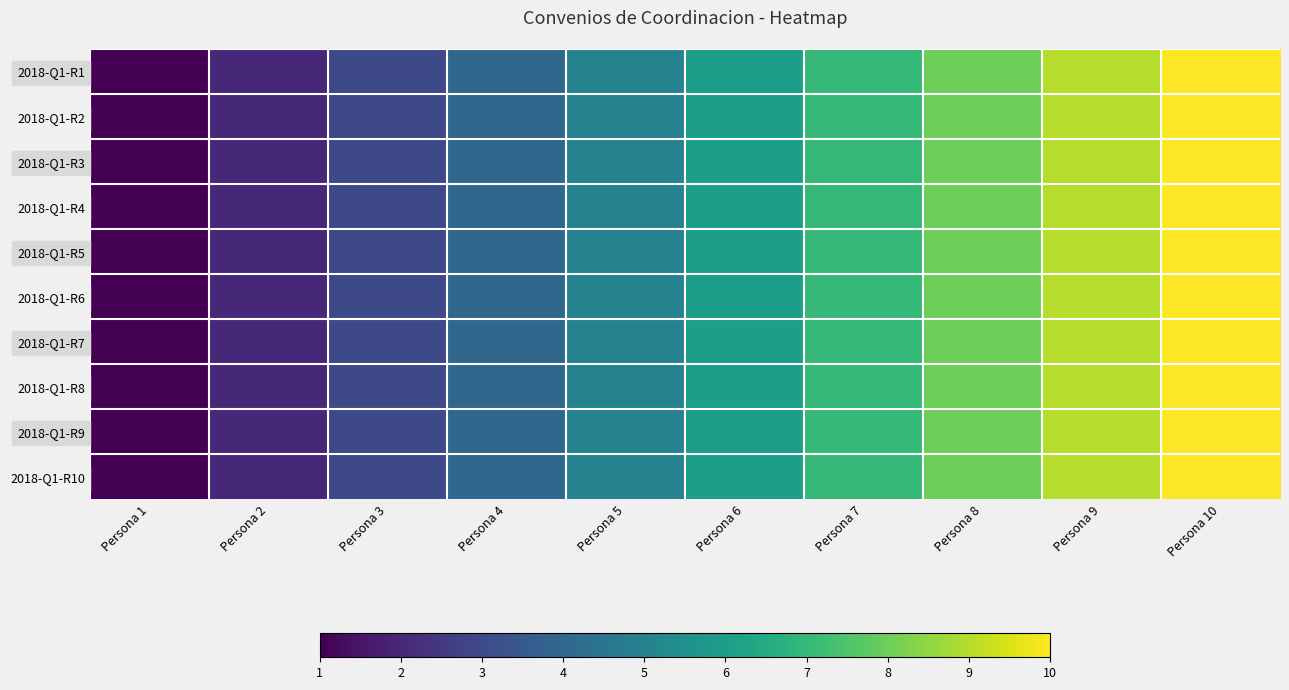

What is the minimum value shown in the chart?

1